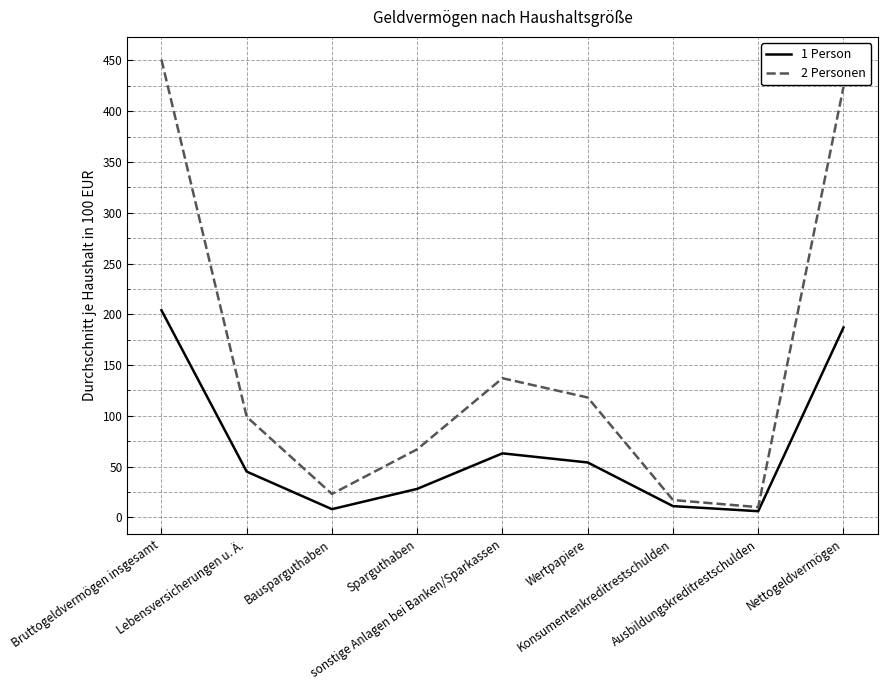

What is the total value across all series at Bruttogeldvermögen insgesamt?

655